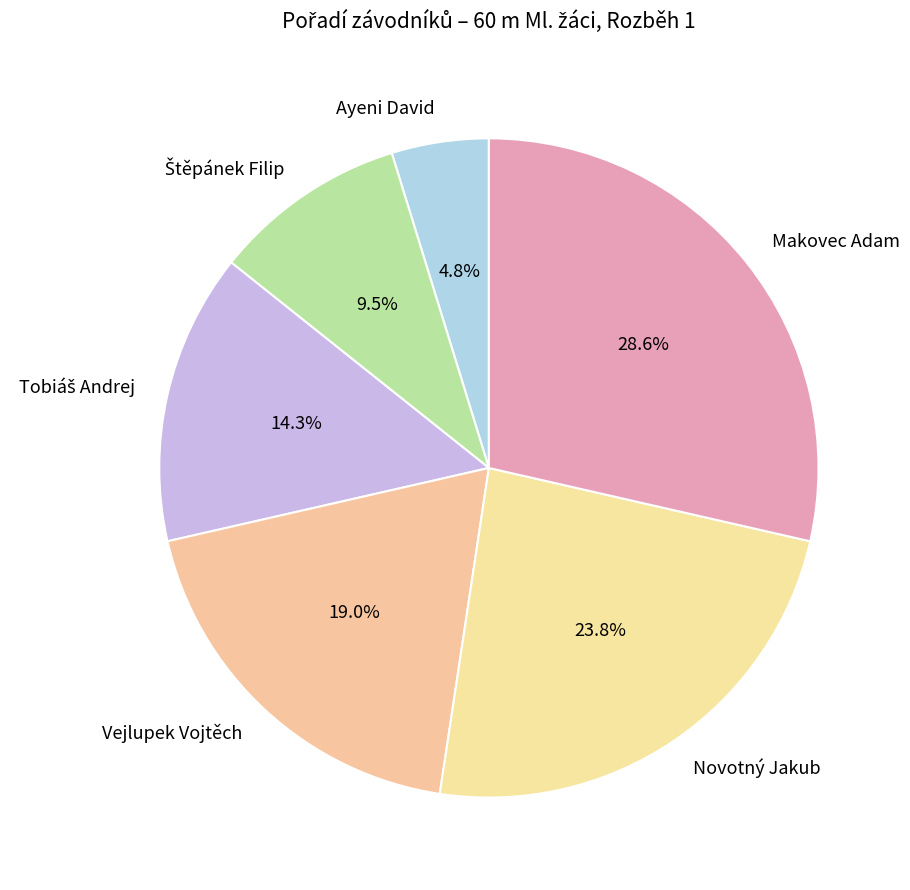

Approximately how many times larger is the value at Makovec Adam compared to Vejlupek Vojtěch?

1.5